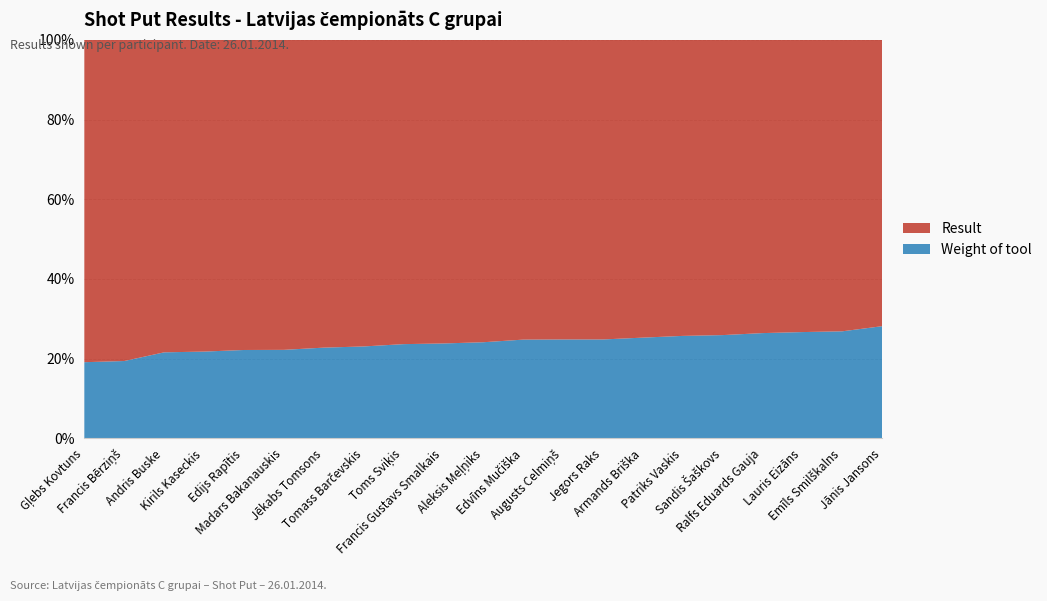

Reading right to left, list all the values displayed in this chart.

Result: 7.7	8.2	8.2	8.4	8.6	8.7	8.9	9.1	9.1	9.1	9.4	9.6	9.7	10.0	10.2	10.5	10.5	10.8	10.9	12.5	12.7
Weight of tool: 3.0	3.0	3.0	3.0	3.0	3.0	3.0	3.0	3.0	3.0	3.0	3.0	3.0	3.0	3.0	3.0	3.0	3.0	3.0	3.0	3.0